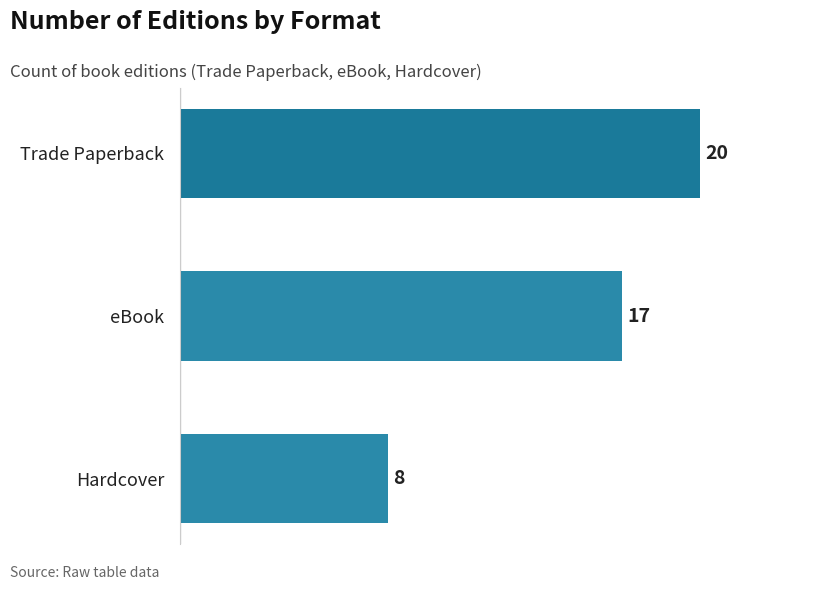

List the labels in order of value, largest first.

Trade Paperback, eBook, Hardcover